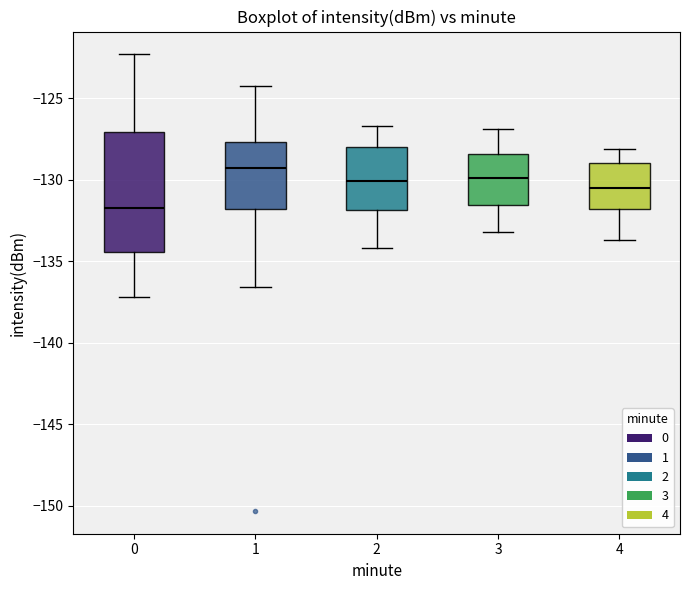

Reading left to right, transcribe this box plot: for each box, give where its median line is, the range the box spans, and where its two whiskers end, as read against the y-axis. The values are not printed on the chart, so give them approximately, as read against the axis.

0: median -132.0, box -134.5 to -127.0, whiskers -137.0 to -122.5
1: median -129.5, box -132.0 to -127.5, whiskers -136.5 to -124.0
2: median -130.0, box -132.0 to -128.0, whiskers -134.0 to -126.5
3: median -130.0, box -131.5 to -128.5, whiskers -133.0 to -127.0
4: median -130.5, box -132.0 to -129.0, whiskers -133.5 to -128.0